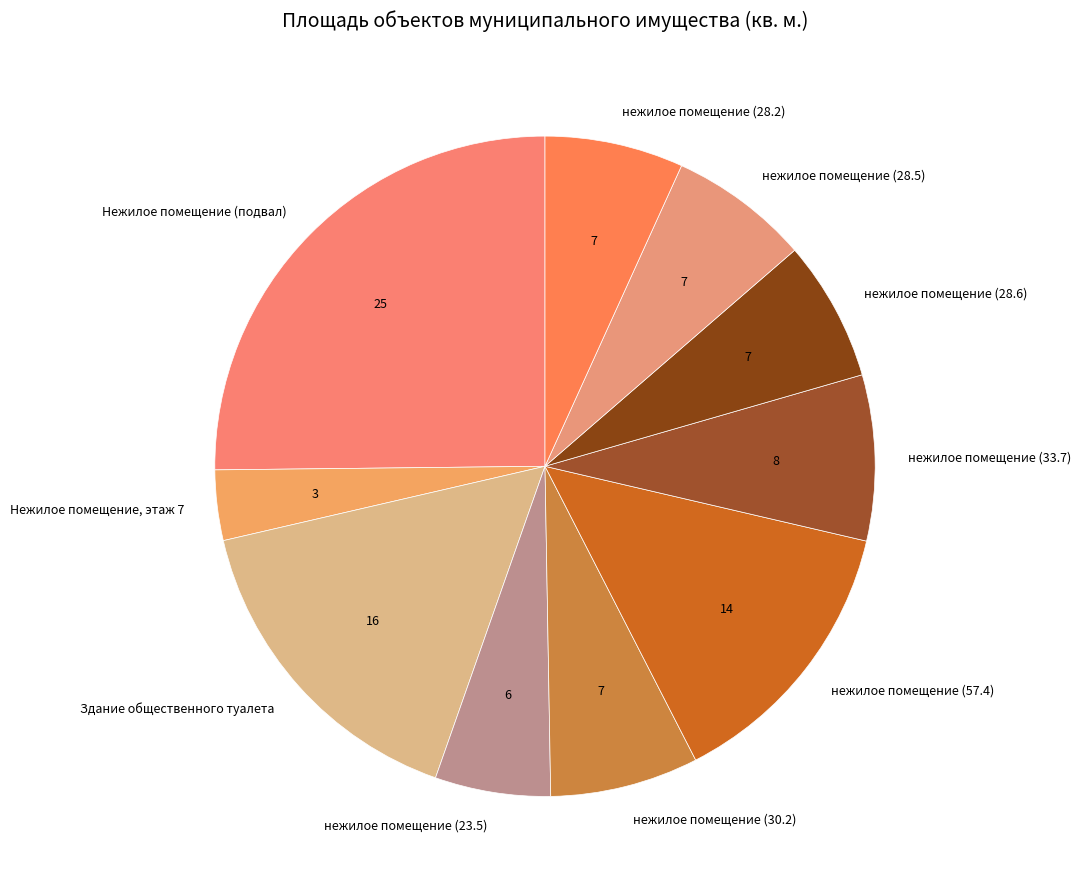

What is the smallest slice in the pie chart?

Нежилое помещение, этаж 7